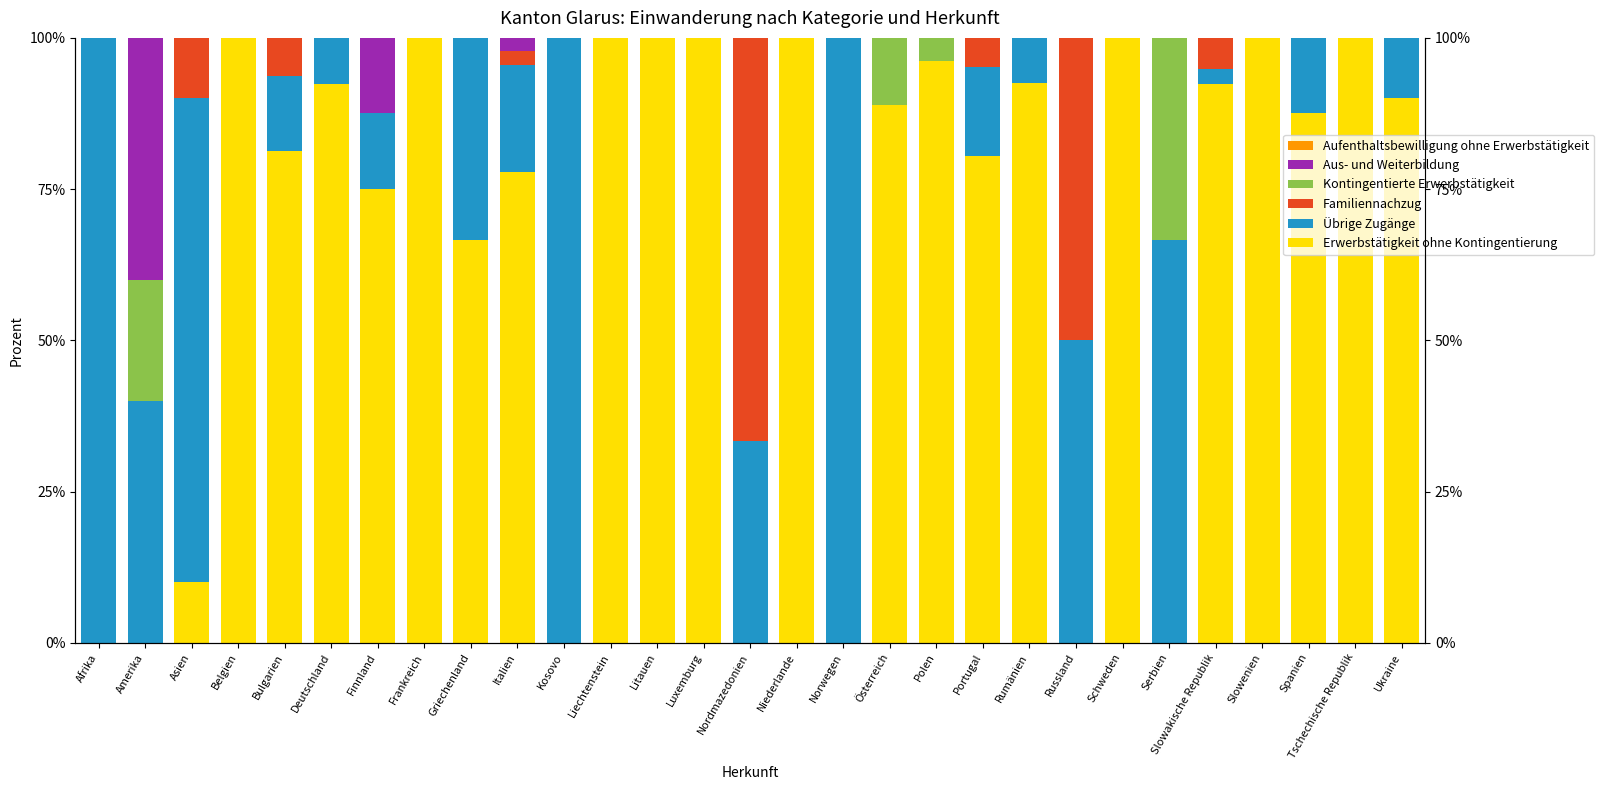

Which series has the largest total across all categories?

Erwerbstätigkeit ohne Kontingentierung